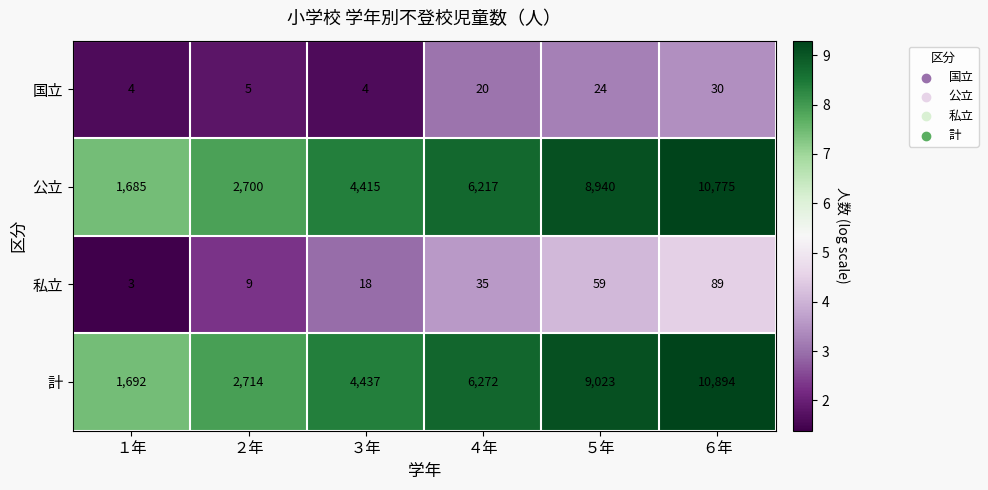

At which category does the chart reach its minimum across all series?

１年